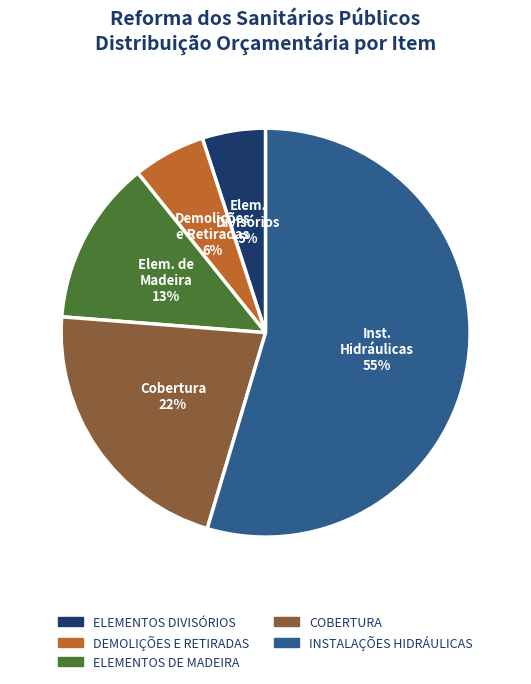

Is the sum of INSTALAÇÕES HIDRÁULICAS and DEMOLIÇÕES E RETIRADAS greater than half?

Yes